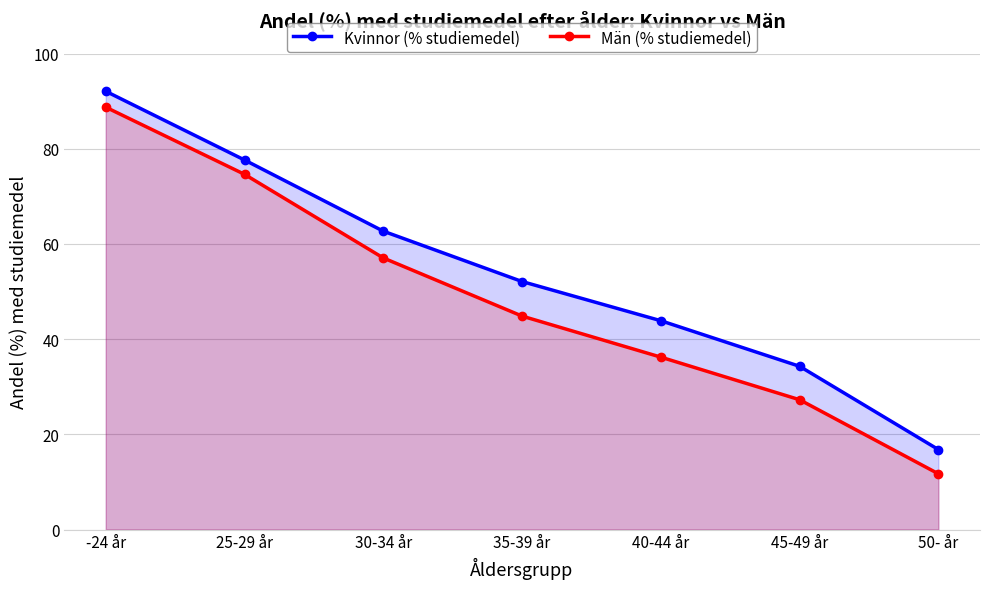

The value of Kvinnor (% studiemedel) at 40-44 år is 21.0. True or false?

False